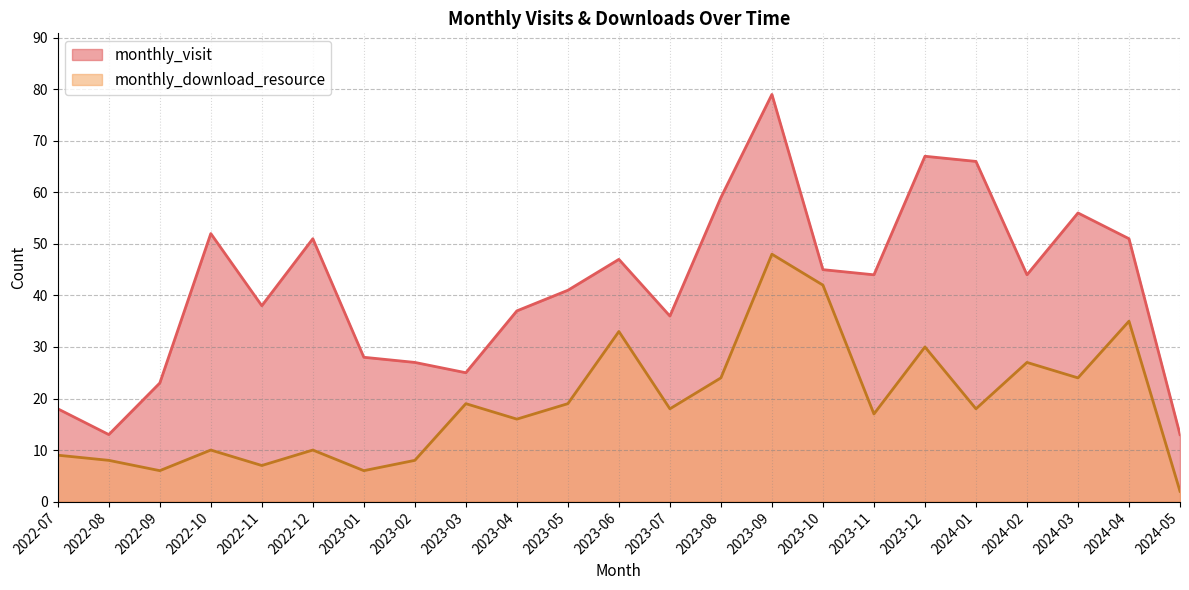

Which series has the largest total across all categories?

monthly_visit